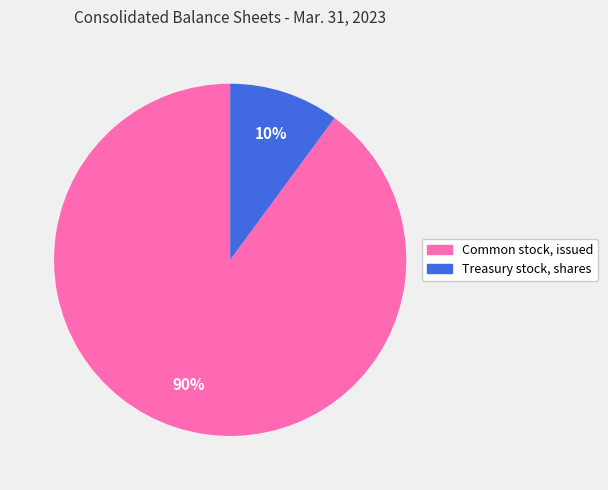

Rank the categories by value from highest to lowest.

Common stock, issued, Treasury stock, shares